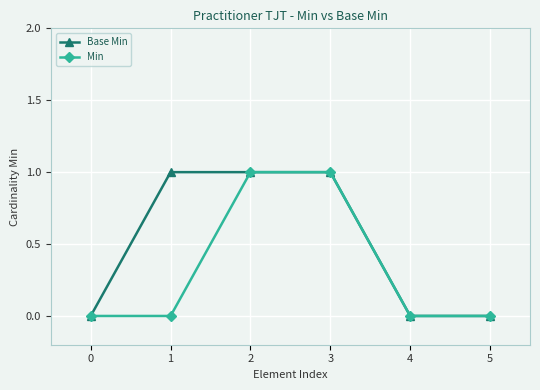

Reading left to right, transcribe all the data shown in this chart.

Base Min: 0=0	1=1	2=1	3=1	4=0	5=0
Min: 0=0	1=0	2=1	3=1	4=0	5=0